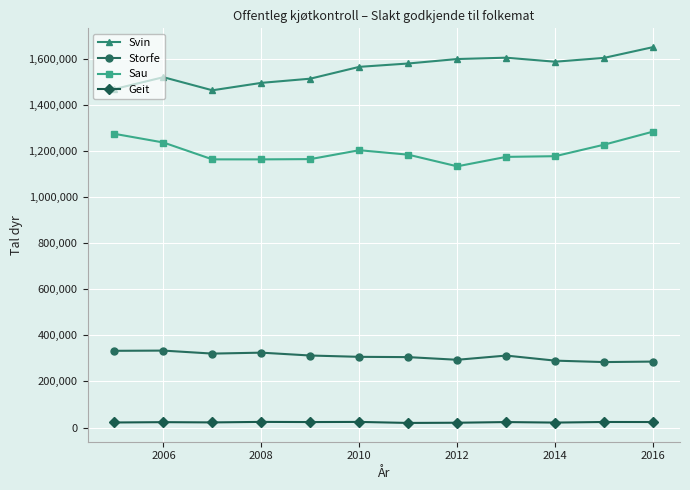

What is the value of the Sau point at the 9th from the left?

1174920